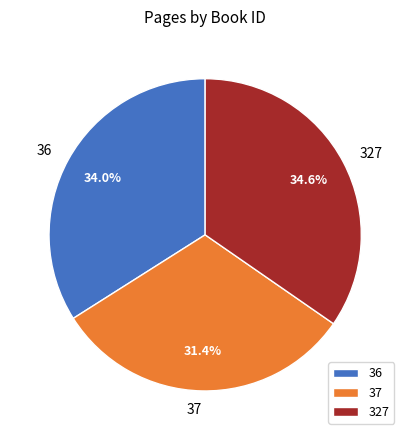

Is 36 the majority of the pie?

No